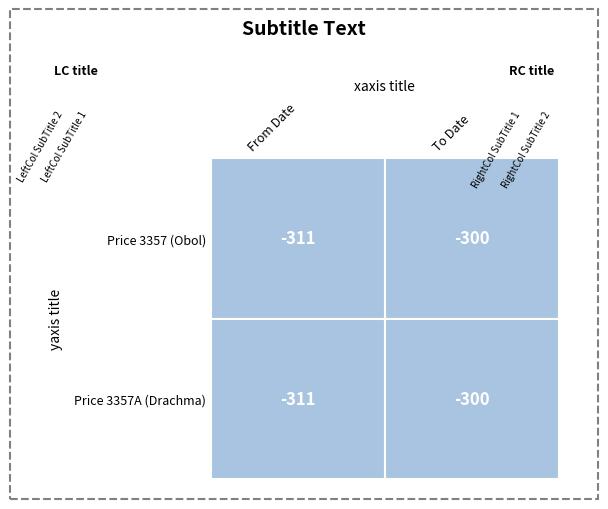

What value does the price.3357A series have at 0, to the nearest 10?

-310